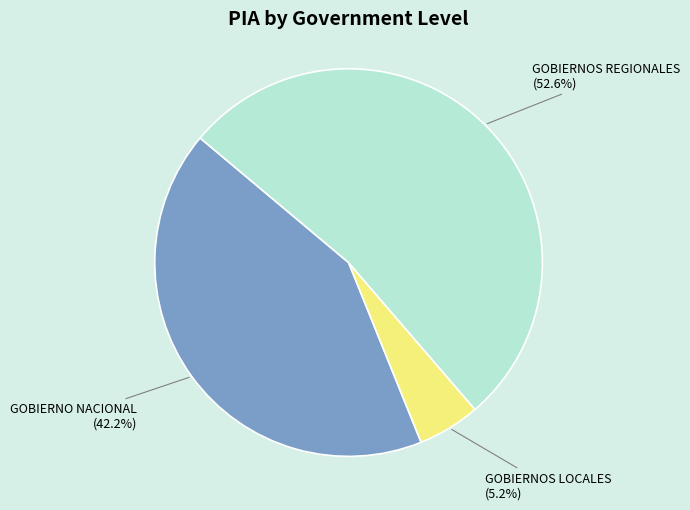

Which slice is the smallest?

GOBIERNOS LOCALES